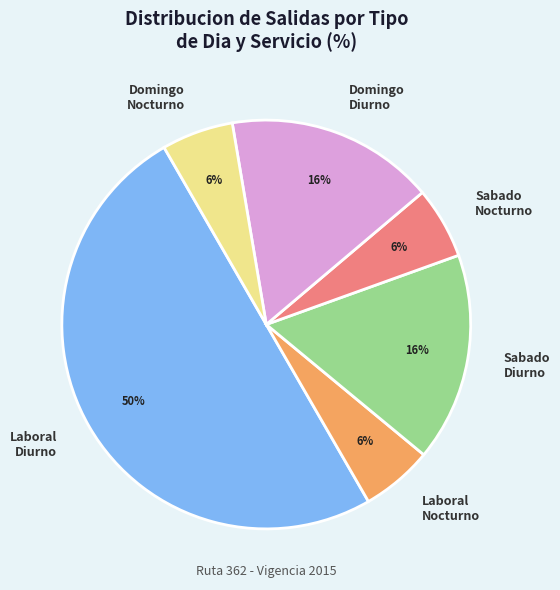

Between Sabado Diurno and Sabado Nocturno, which is larger?

Sabado Diurno